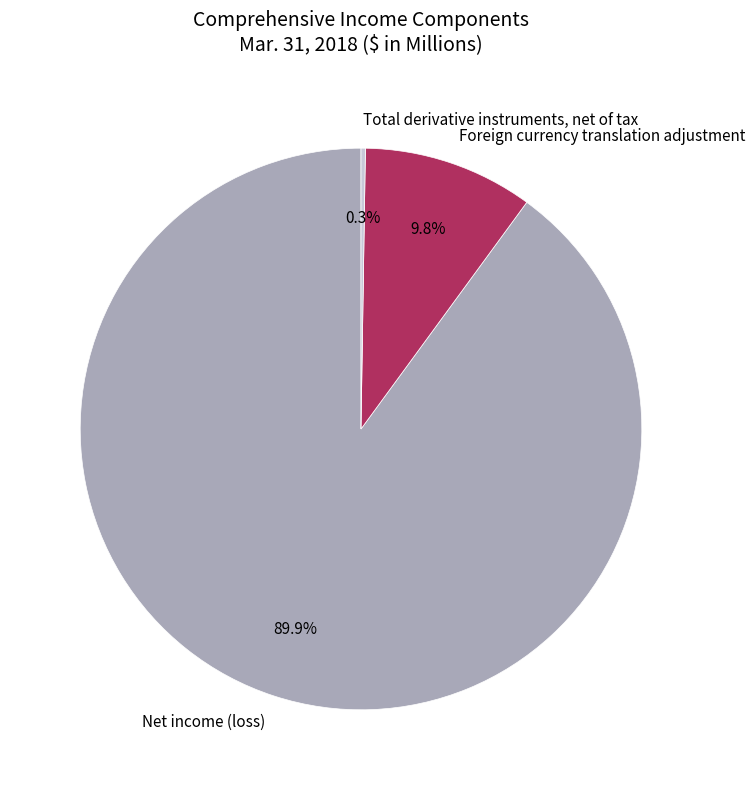

What percentage is the Net income (loss) slice, to the nearest percent?

90%